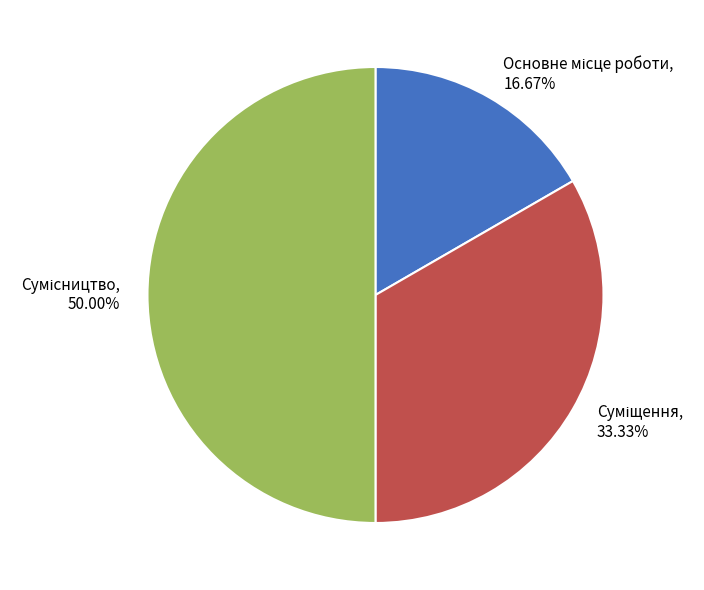

Is it true that Сумісництво is 42% of the pie?

False